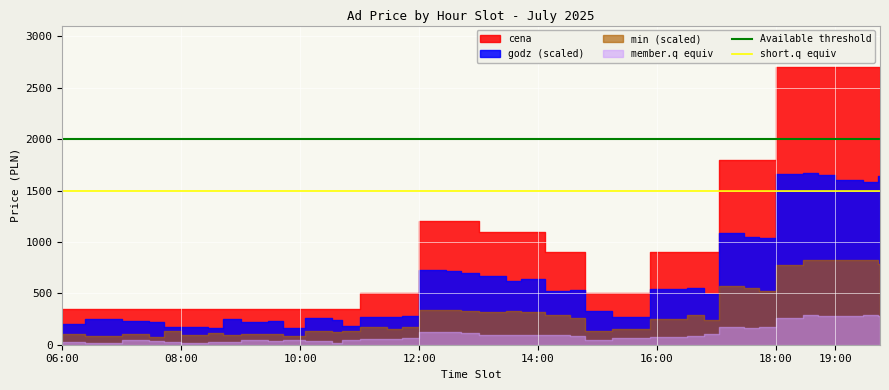

Which category has the lowest value across all series?

06:00